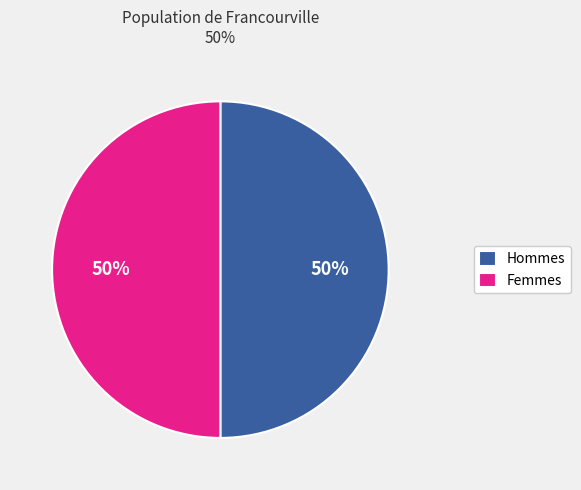

Is it true that Femmes is 63% of the pie?

False